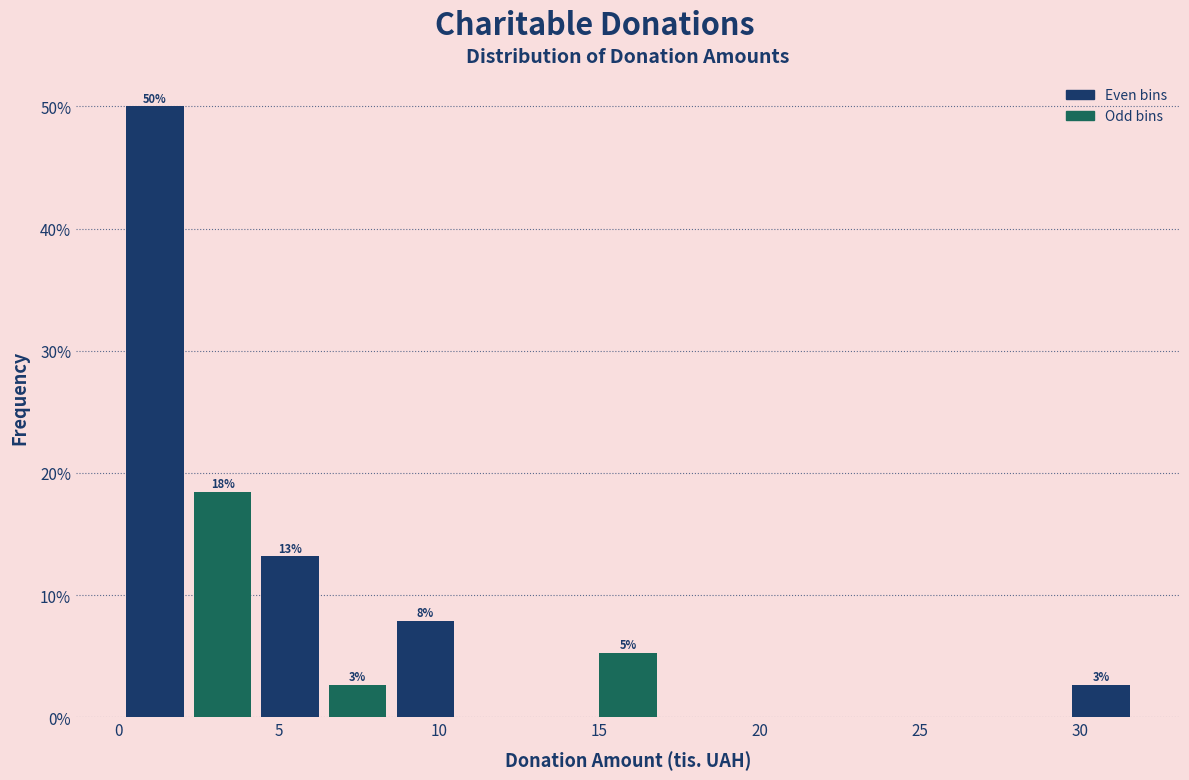

Which range on the x-axis has the tallest bar?

0.0 to 2.0